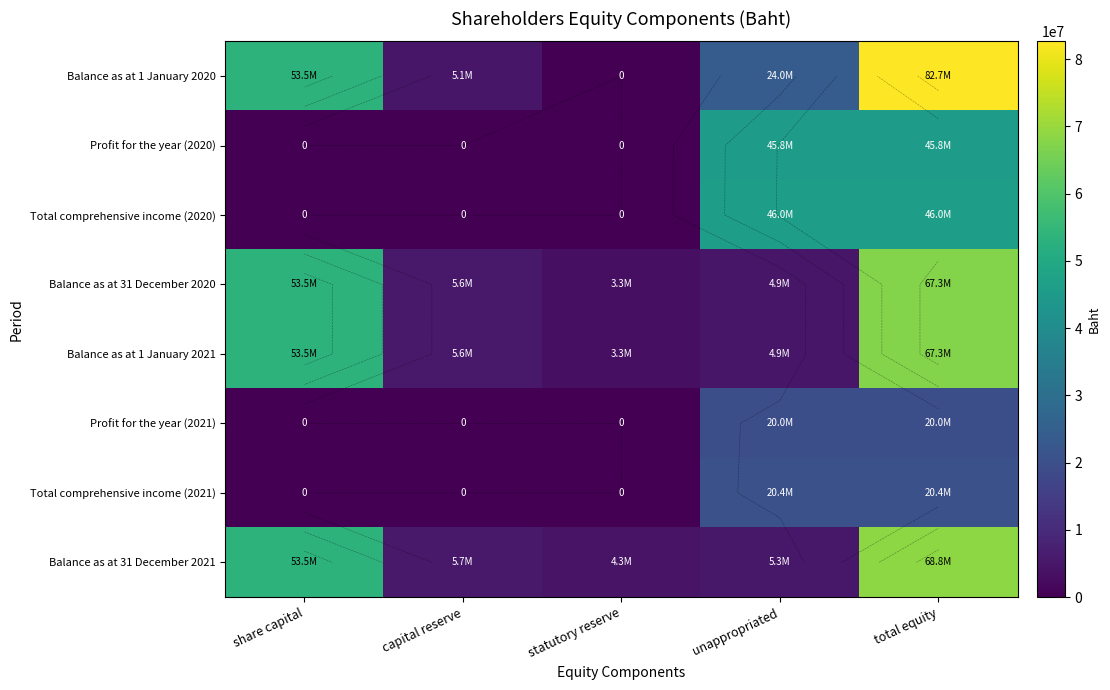

Where is Balance as at 31 December 2021 nearest to the value 36525505?

share capital